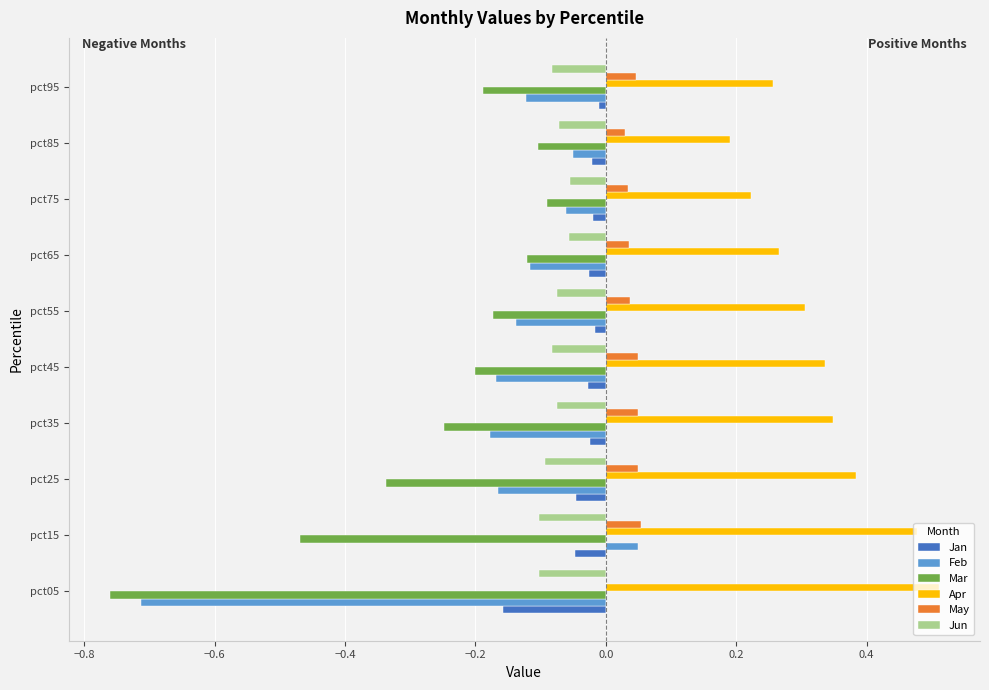

Is the value of Mar at 0.4 greater than the value of Apr at −0.8?

No